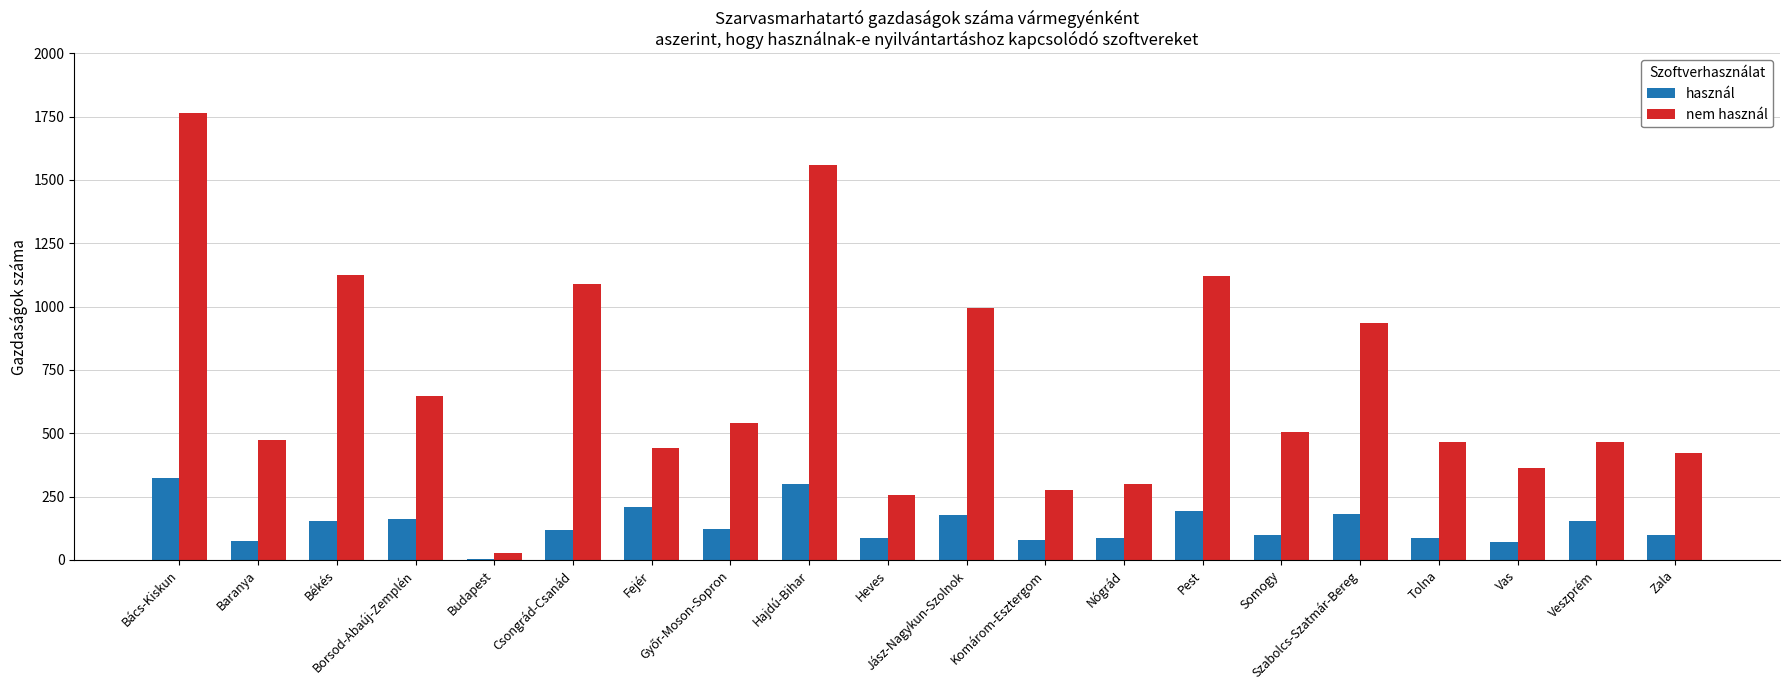

Which series has the largest total across all categories?

nem használ